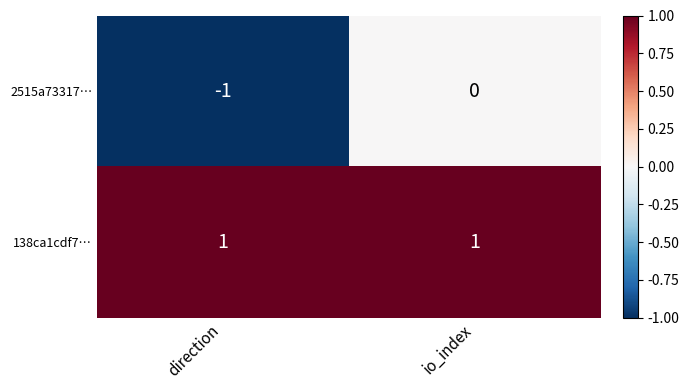

What is the spread (max minus min) of values at io_index?

1